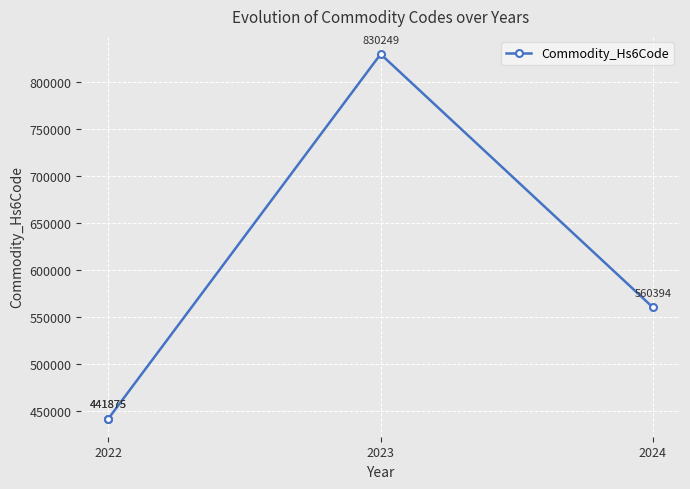

What is the smallest value displayed?

441875